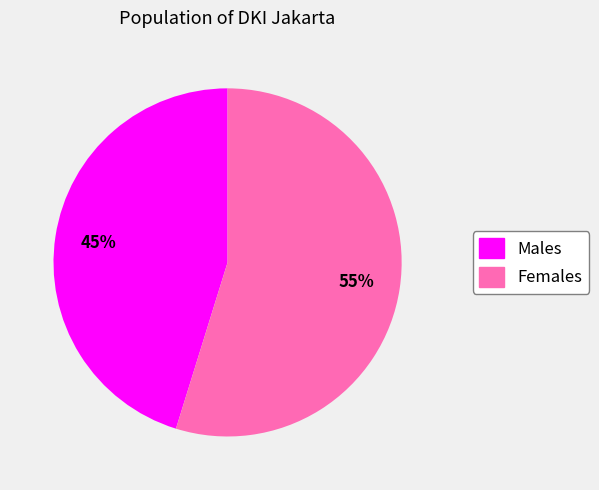

Count the number of slices in the pie.

2